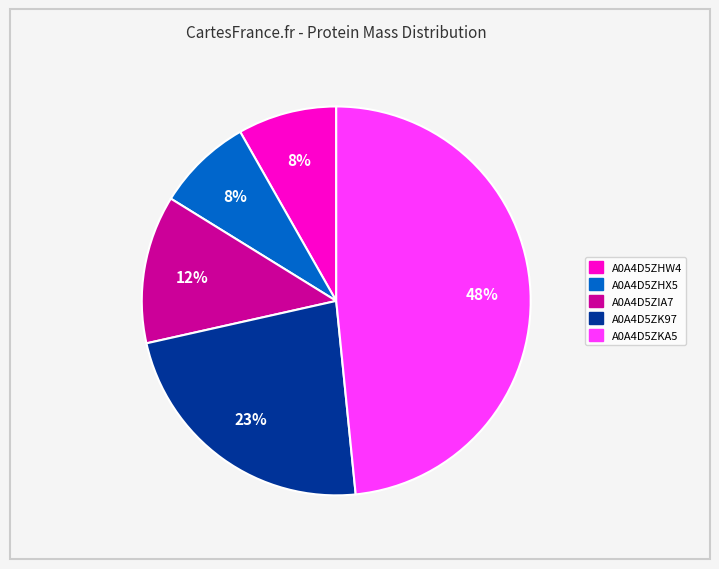

How many segments does this pie chart have?

5